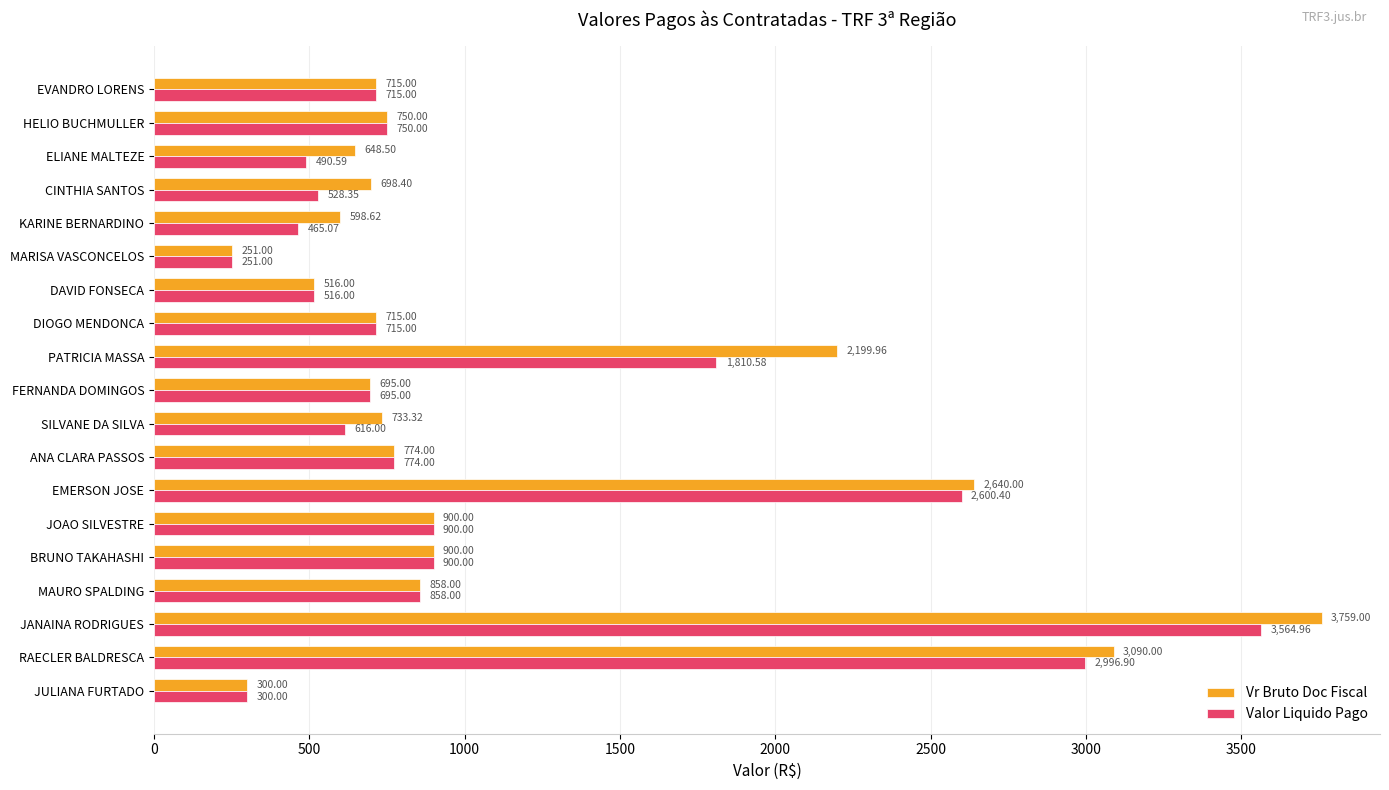

What is the difference between the maximum and minimum values in the Vr Bruto Doc Fiscal series?

3508.0